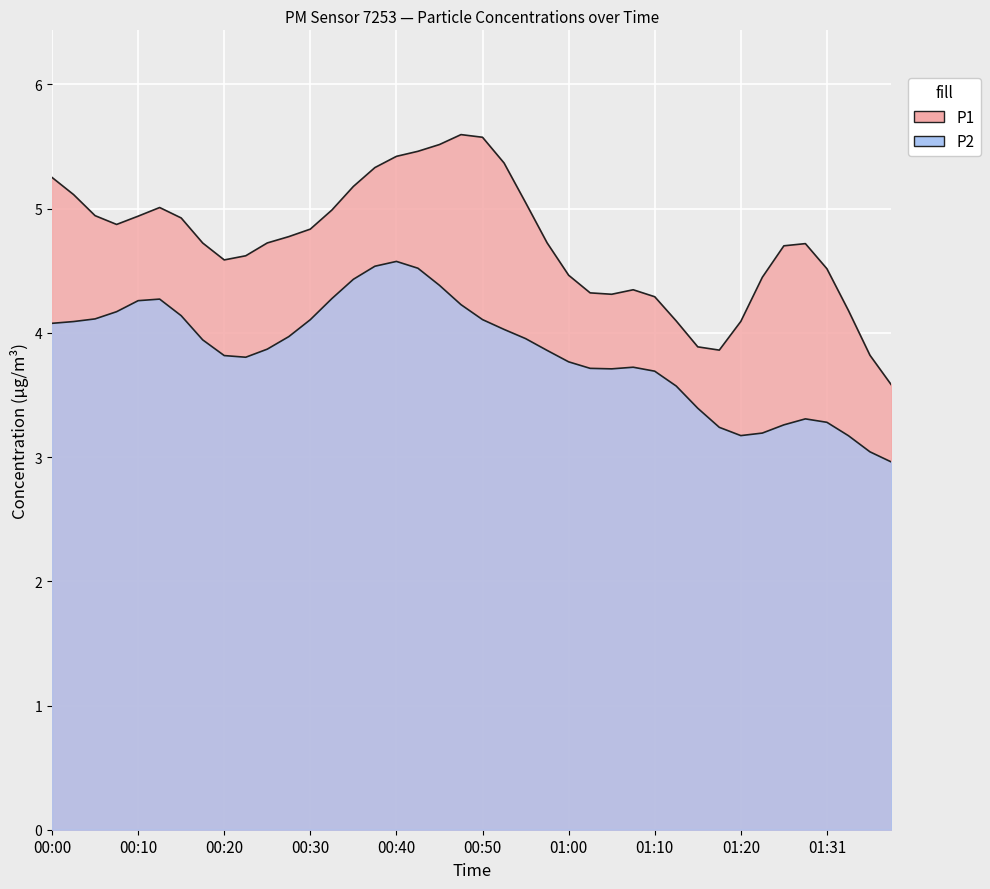

True or false: P1 and P2 intersect in this chart.

False